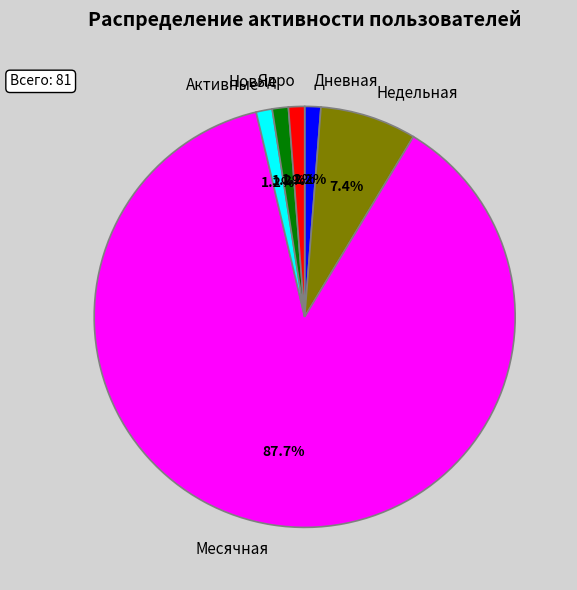

Which category accounts for the majority?

Месячная